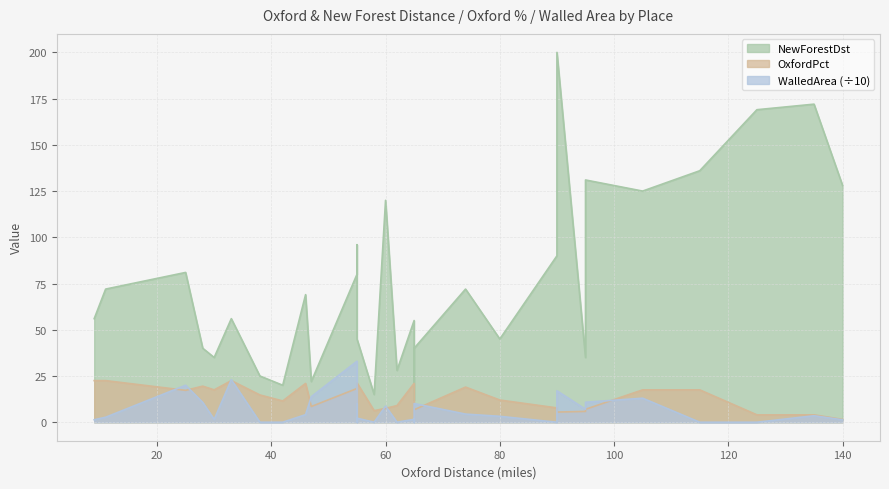

Which has a higher value, 29 or 20?

20